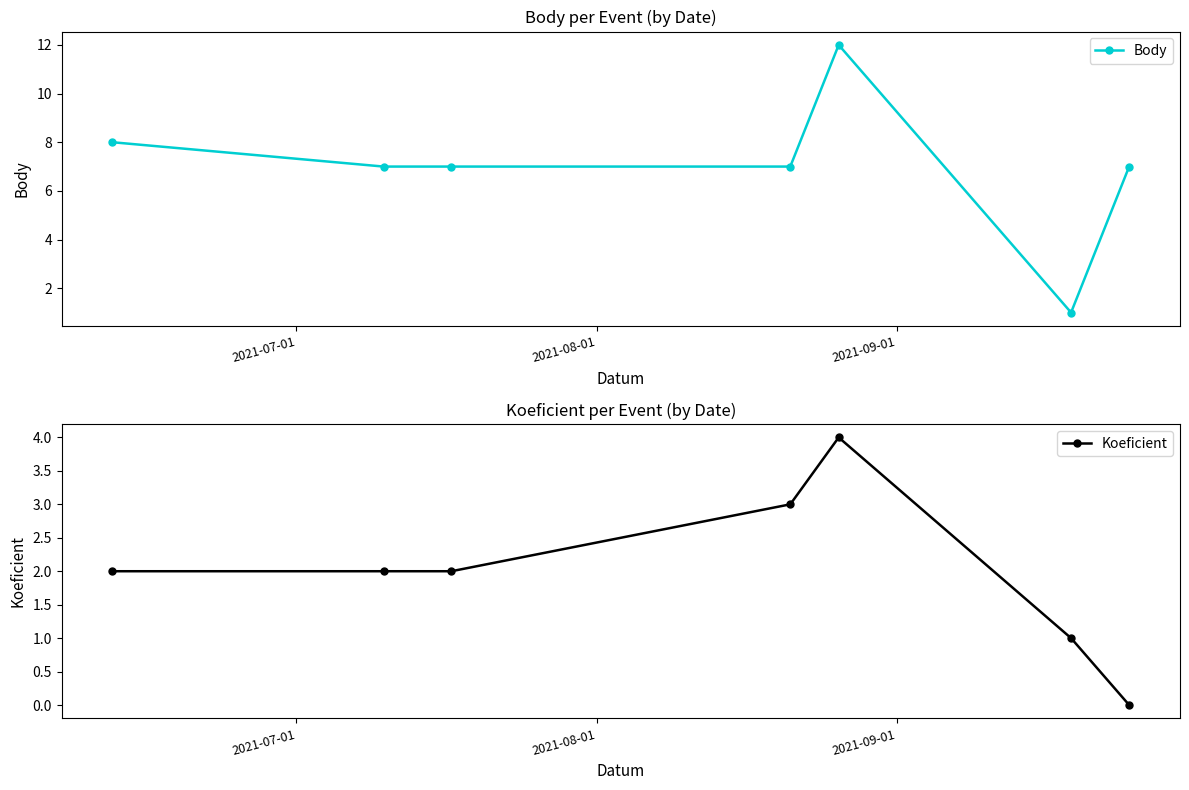

How many lines are shown in the chart?

2